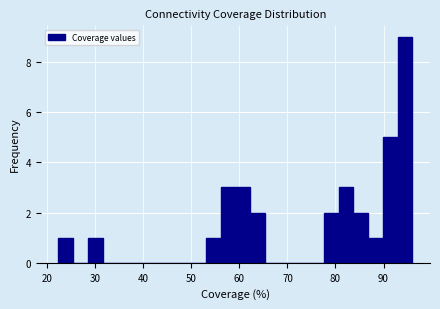

Read against the x-axis, roughly where is the centre of the tallest bar?

94